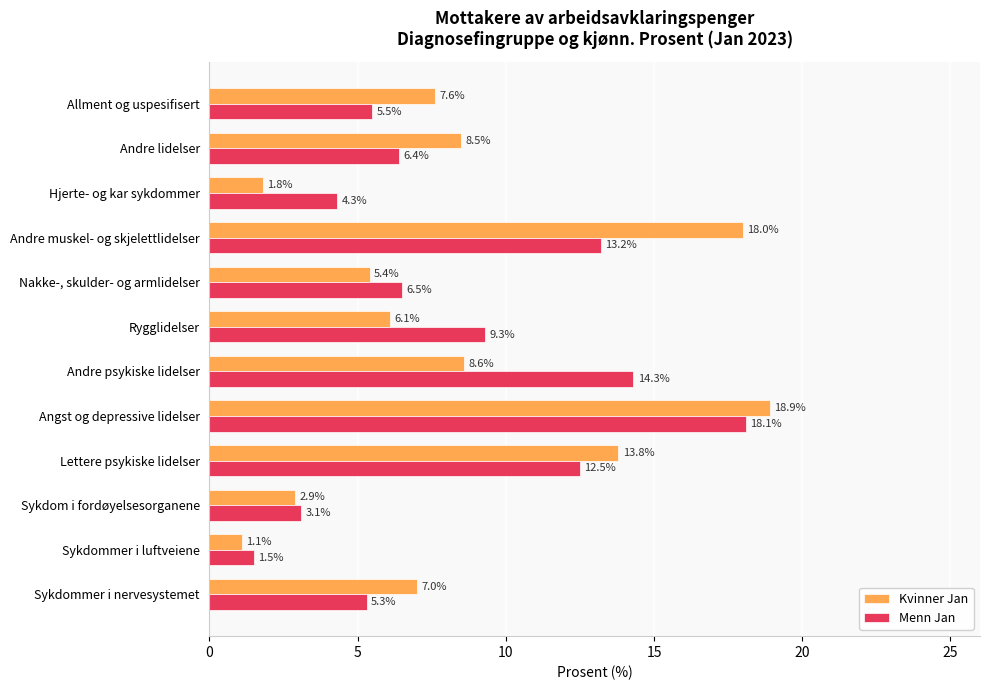

Where is Menn Jan nearest to the value 9?

Rygglidelser